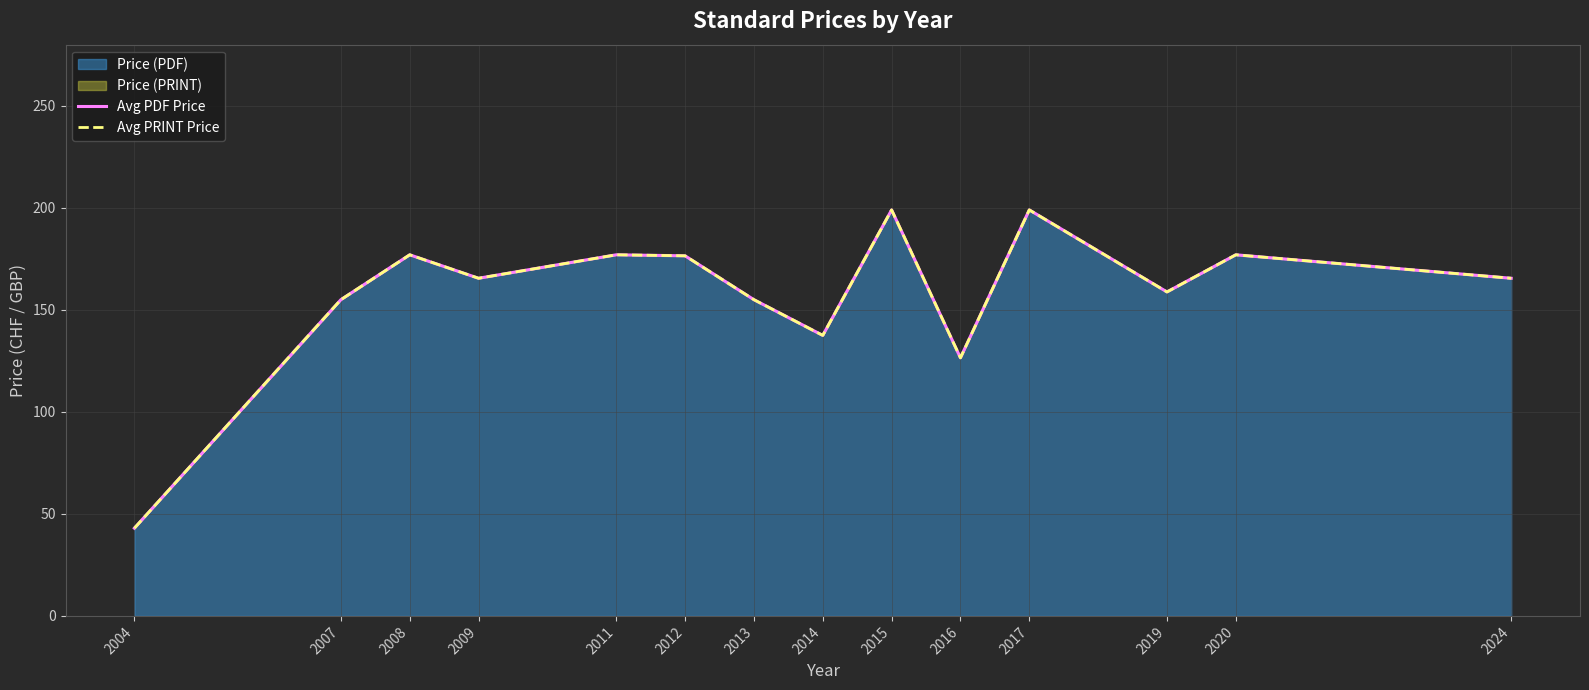

What is the average value of the Avg PRINT Price series?

158.0